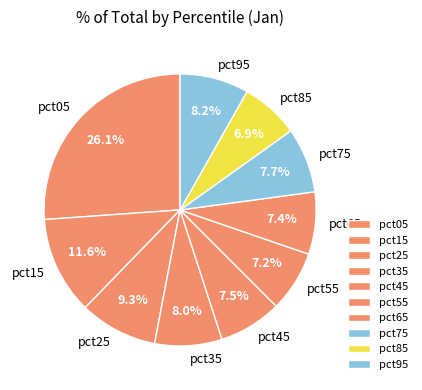

What is the largest slice in the pie chart?

pct05